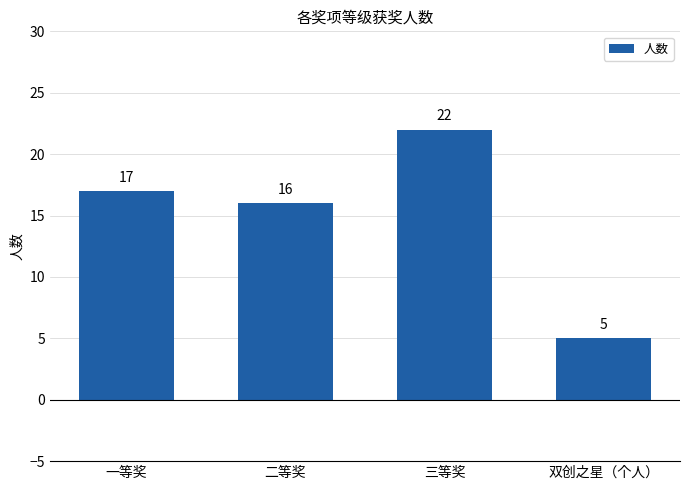

What is the difference between the maximum and minimum values?

17